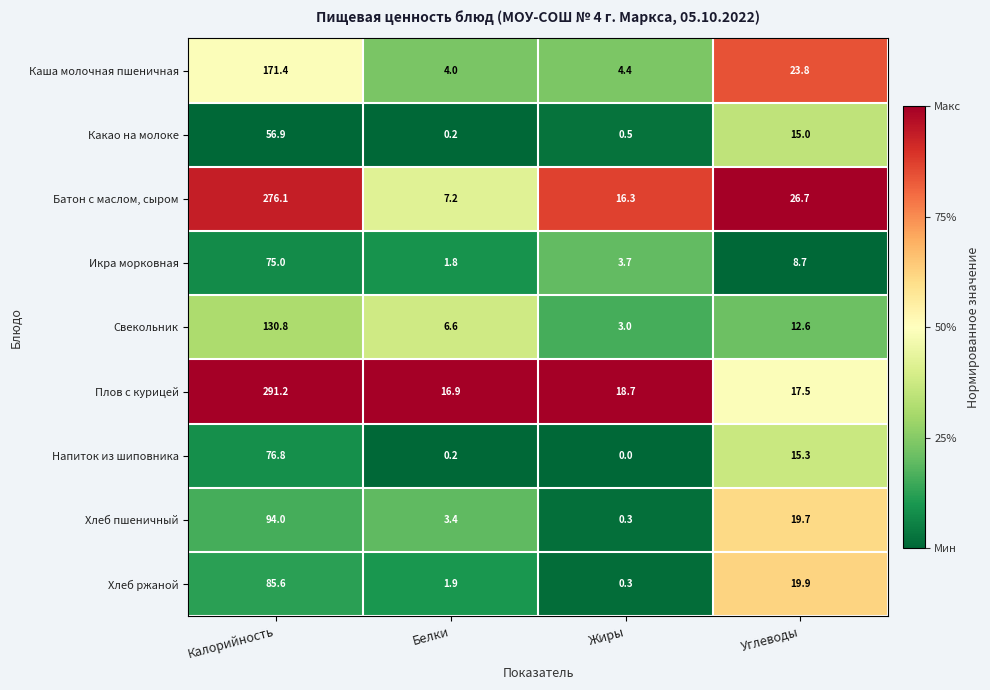

The Батон с маслом, сыром series shows 99.8 at Калорийность. True or false?

False